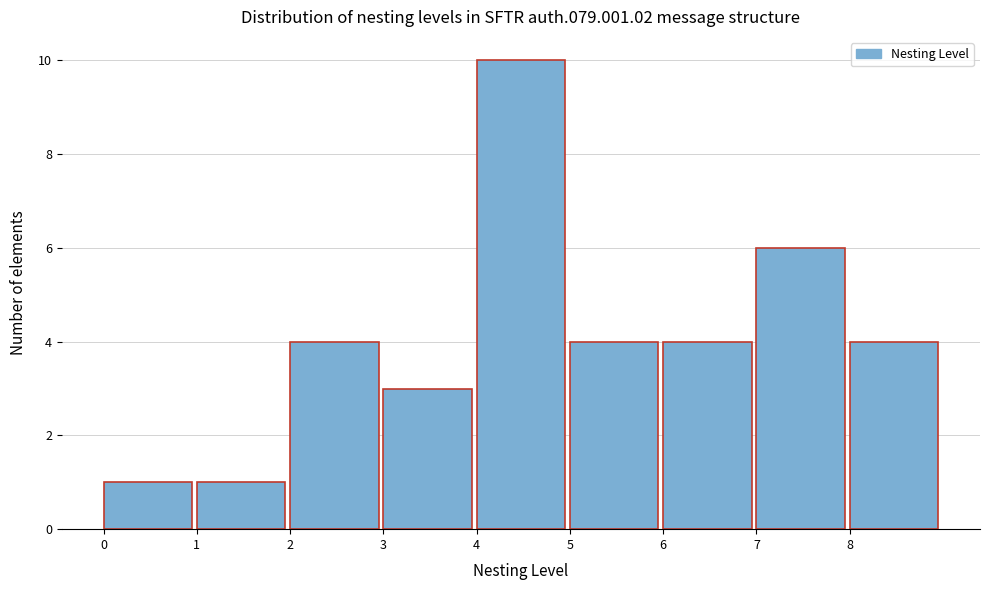

Reading left to right, transcribe this chart: for each bar, give the range it covers on the x-axis and its height. The values are not printed on the chart, so give them approximately, as read against the axis.

0 to 1: 1
1 to 2: 1
2 to 3: 4
3 to 4: 3
4 to 5: 10
5 to 6: 4
6 to 7: 4
7 to 8: 6
8 to 9: 4